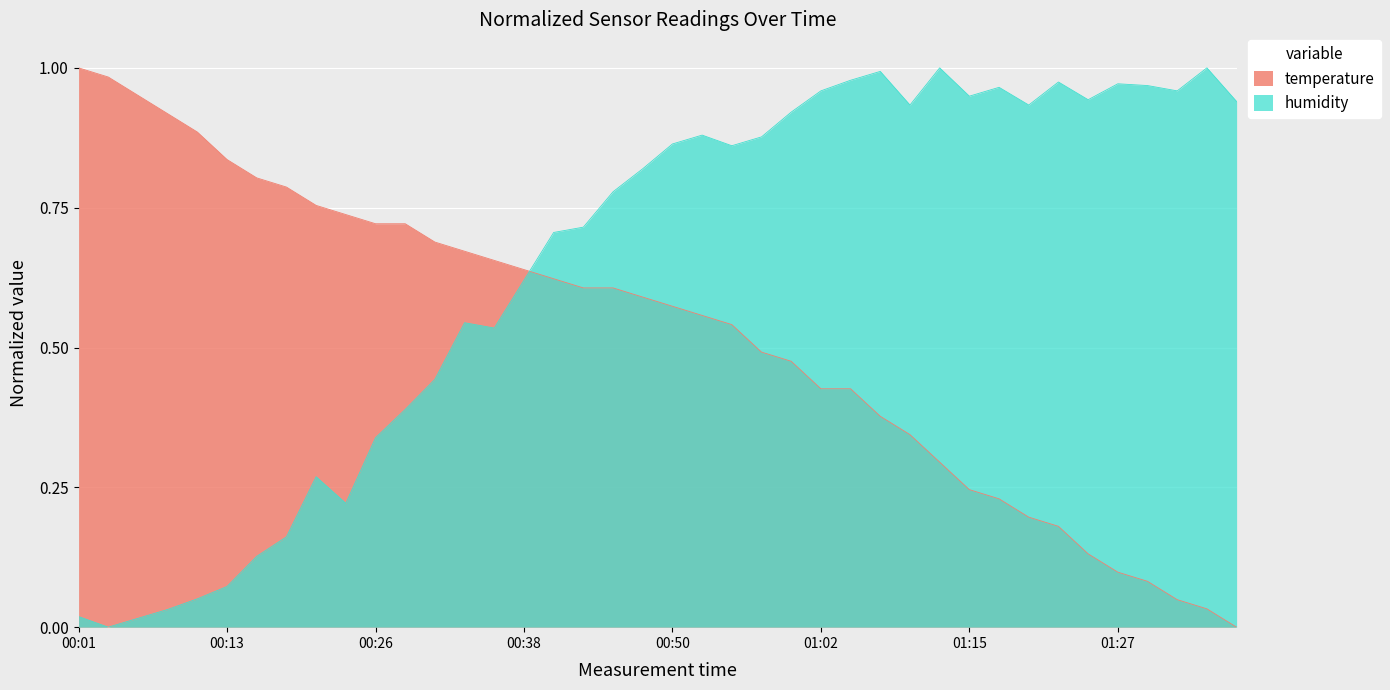

Rank the series by their average value, from lowest to highest.

temperature, humidity